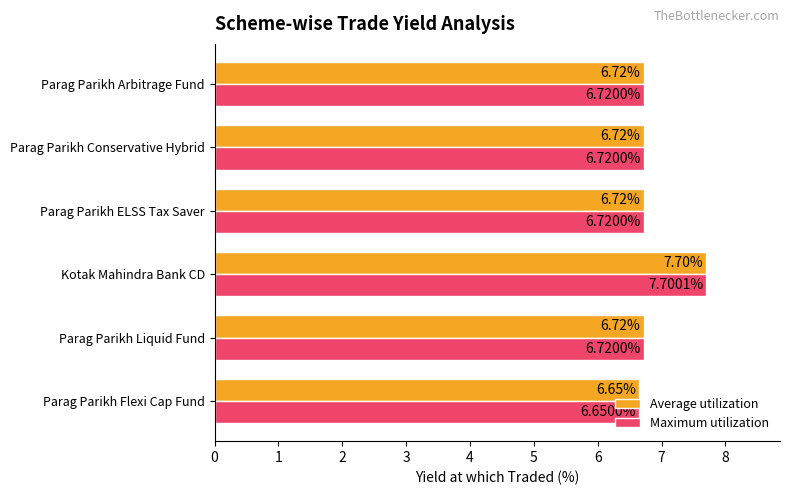

Which series has the largest range (max minus min)?

Maximum utilization